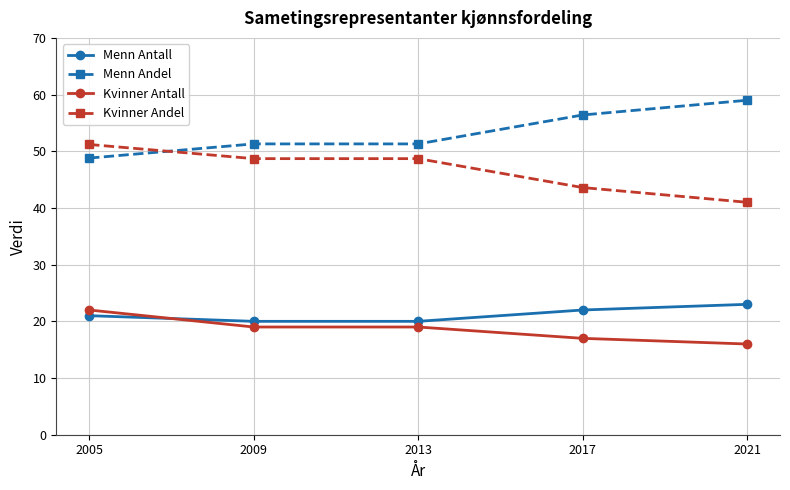

What is the difference between the highest and lowest values at 2005?

30.2